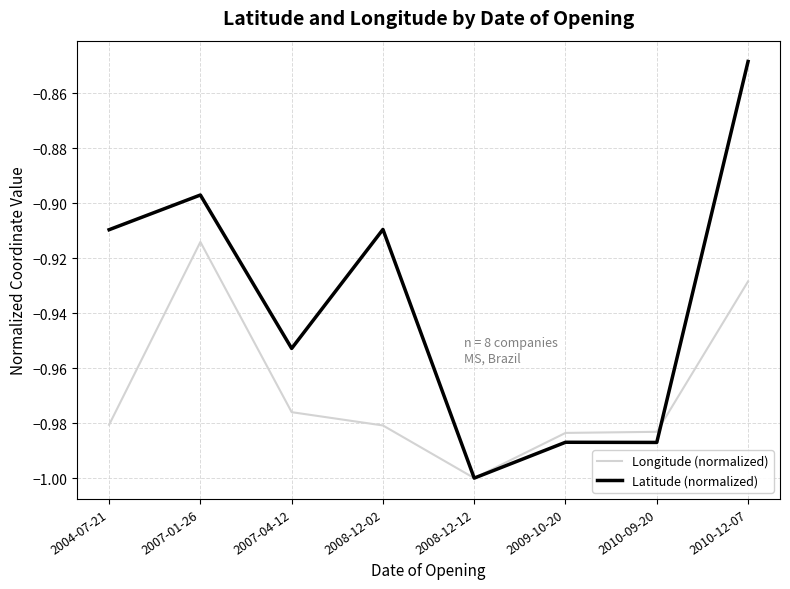

The value of Latitude (normalized) at 2008-12-12 is -1.0. True or false?

True